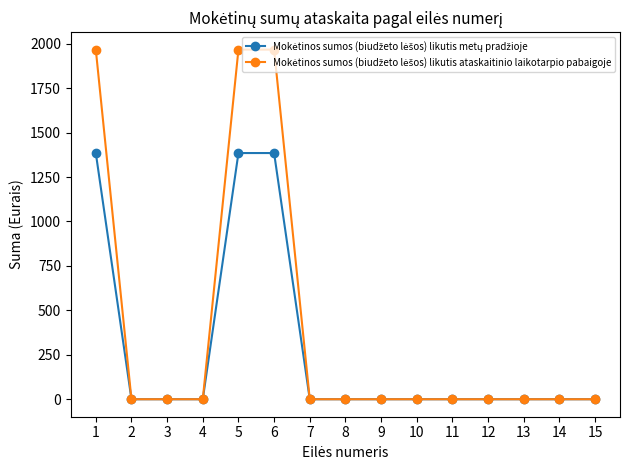

At how many categories does at least one series exceed 1687?

3